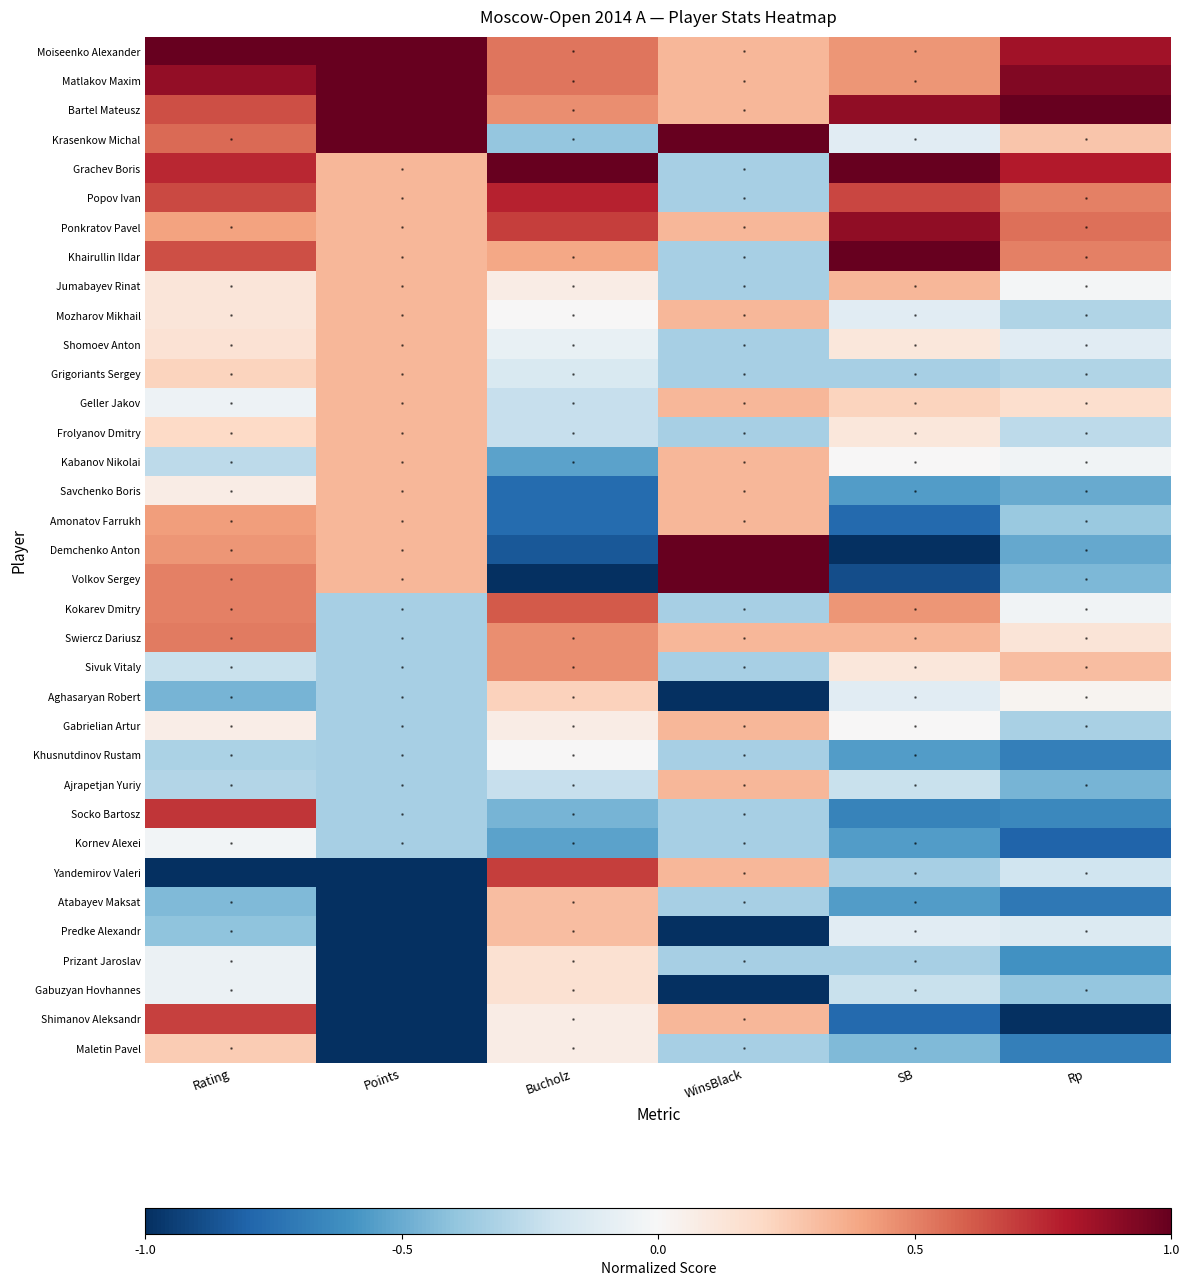

Which has a higher value, Rp or Rating?

Rating